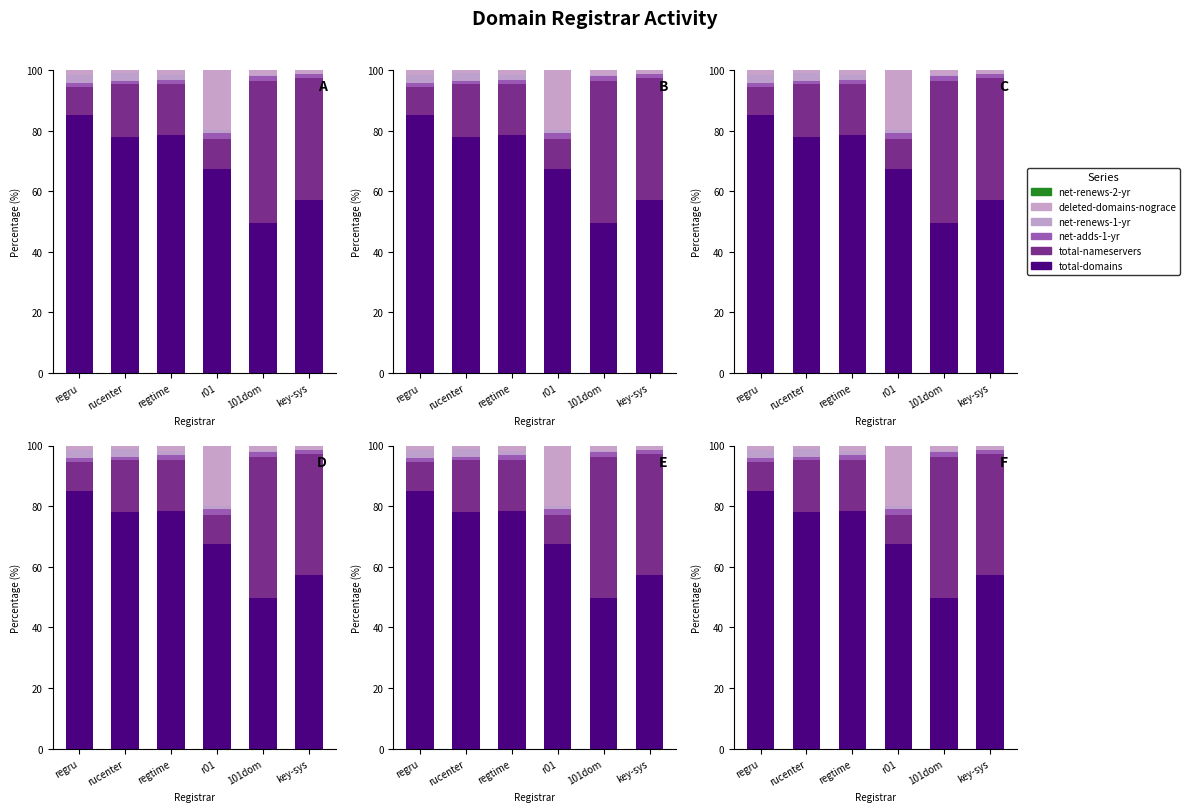

Which series has the widest spread of values?

total-nameservers